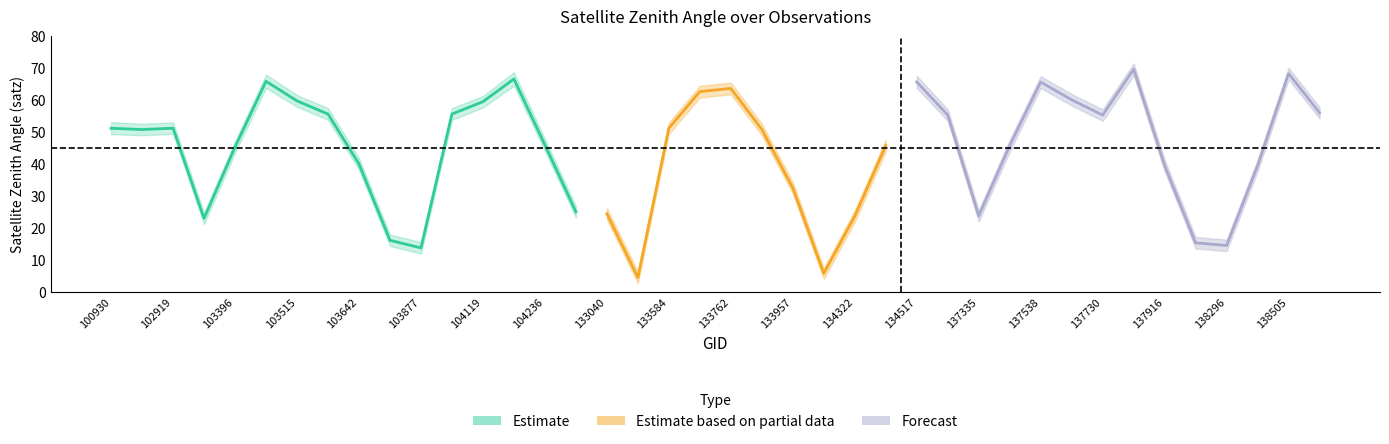

Reading left to right, what are all the values shown in this chart?

satz: 51.2	50.8	51.2	22.9	45.3	65.9	59.8	55.6	40.0	16.1	13.7	55.6	59.5	66.6	46.0	25.0	24.4	4.4	51.2	62.7	63.6	50.8	32.5	5.7	23.6	45.7	65.7	55.3	23.7	45.8	65.7	60.1	55.3	69.7	39.5	15.3	14.5	39.5	68.3	56.0
satz_lo: 49.3	49.0	49.4	21.1	43.5	63.8	57.9	53.8	38.2	14.3	11.9	53.8	57.7	64.5	44.1	23.2	22.6	2.6	49.4	60.8	61.8	49.0	30.7	4.0	21.8	43.9	63.8	53.5	22.0	43.9	63.8	58.3	53.5	67.8	37.7	13.5	12.7	37.7	66.5	54.2
satz_hi: 53.1	52.6	53.0	24.8	47.1	68.0	61.6	57.5	41.8	17.9	15.5	57.5	61.3	68.7	47.9	26.8	26.2	6.3	53.0	64.5	65.5	52.6	34.3	7.4	25.5	47.6	67.6	57.1	25.5	47.6	67.5	61.9	57.1	71.5	41.3	17.1	16.3	41.3	70.1	57.8